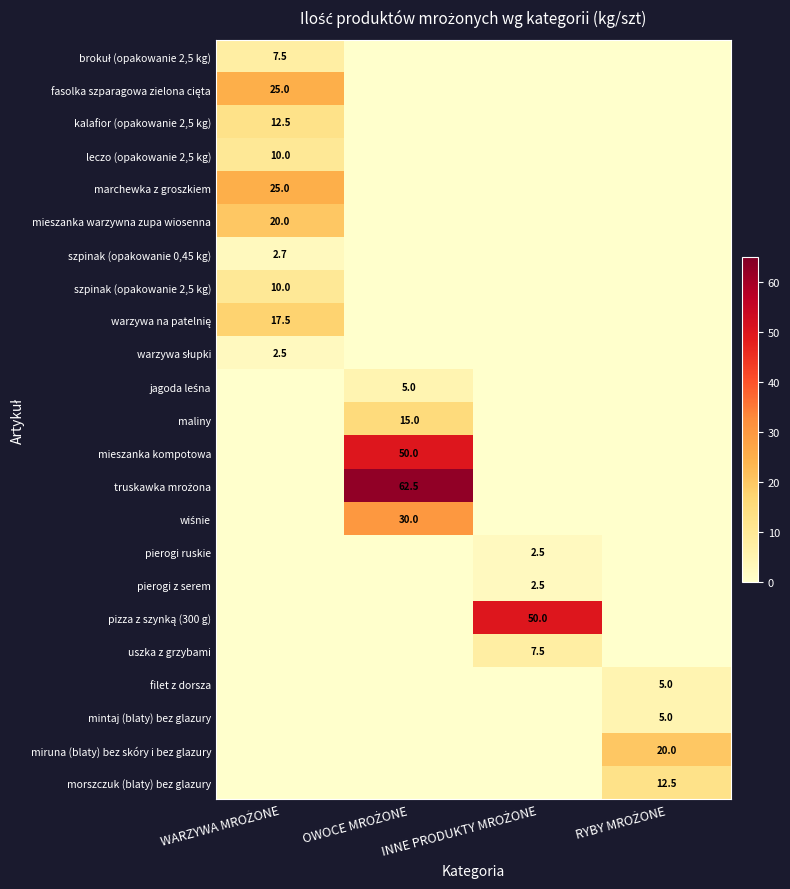

List the labels in order of brokuł (opakowanie 2,5 kg) value, smallest first.

OWOCE MROŻONE, INNE PRODUKTY MROŻONE, RYBY MROŻONE, WARZYWA MROŻONE